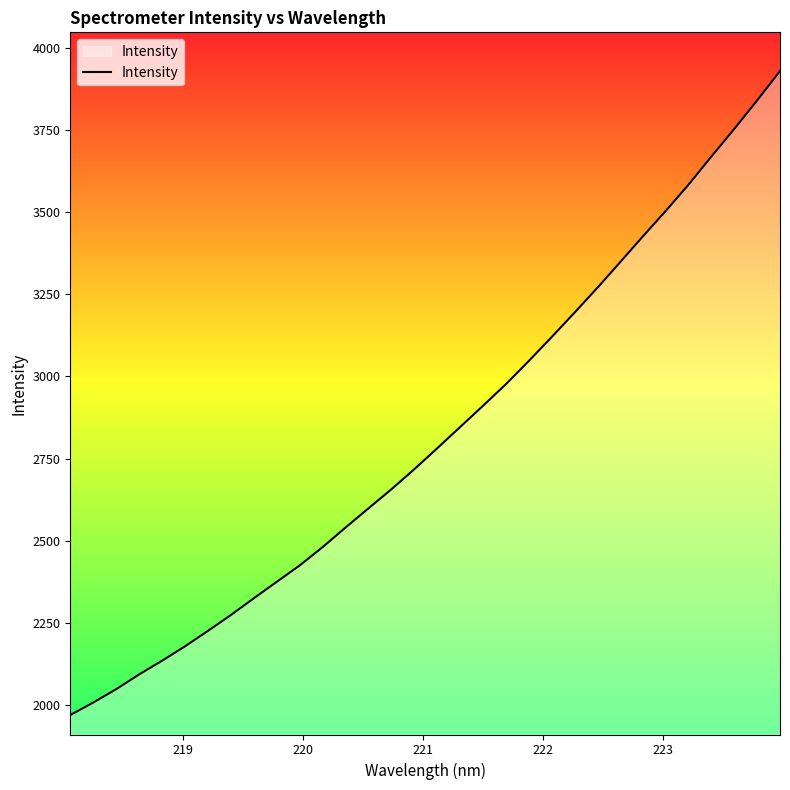

How many lines are shown in the chart?

1